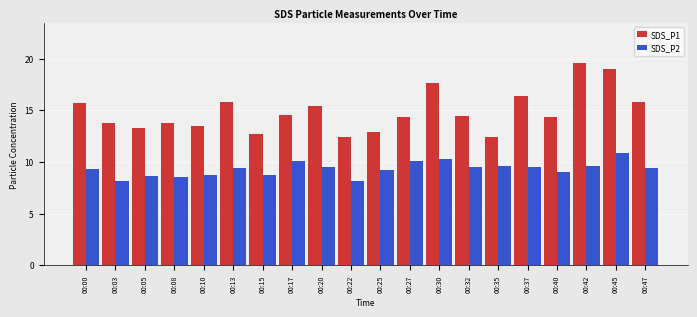

Rank the series at 00:20 from highest to lowest value.

SDS_P1, SDS_P2